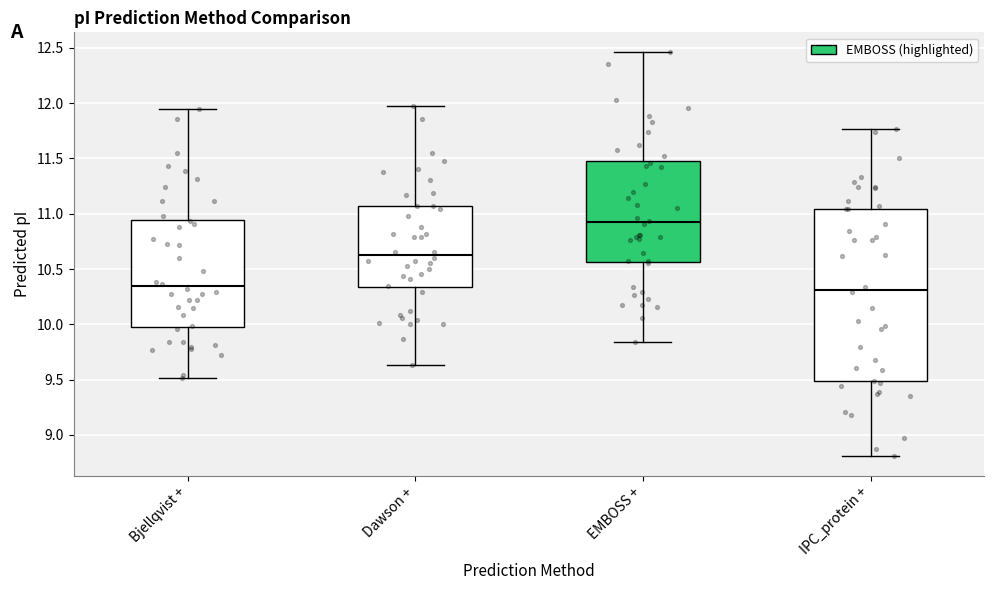

Which box is the tallest, from its lower edge to its upper edge?

IPC_protein +